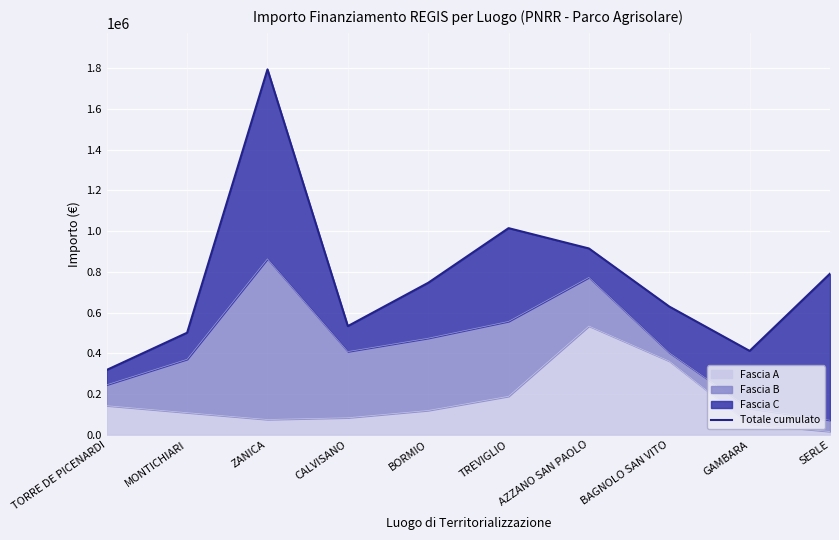

Rank the categories by value from highest to lowest.

ZANICA, TREVIGLIO, AZZANO SAN PAOLO, SERLE, BORMIO, BAGNOLO SAN VITO, CALVISANO, MONTICHIARI, GAMBARA, TORRE DE PICENARDI